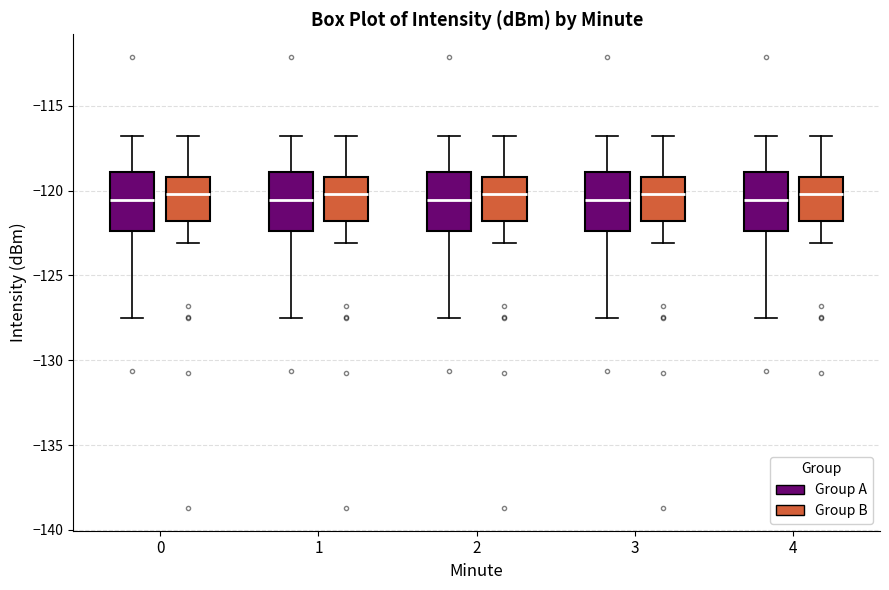

Reading left to right, transcribe this box plot: for each box, give where its median line is, the range the box spans, and where its two whiskers end, as read against the y-axis. The values are not printed on the chart, so give them approximately, as read against the axis.

0 (Group A): median -120.5, box -122.5 to -119.0, whiskers -127.5 to -117.0
0 (Group B): median -120.0, box -122.0 to -119.0, whiskers -123.0 to -117.0
1 (Group A): median -120.5, box -122.5 to -119.0, whiskers -127.5 to -117.0
1 (Group B): median -120.0, box -122.0 to -119.0, whiskers -123.0 to -117.0
2 (Group A): median -120.5, box -122.5 to -119.0, whiskers -127.5 to -117.0
2 (Group B): median -120.0, box -122.0 to -119.0, whiskers -123.0 to -117.0
3 (Group A): median -120.5, box -122.5 to -119.0, whiskers -127.5 to -117.0
3 (Group B): median -120.0, box -122.0 to -119.0, whiskers -123.0 to -117.0
4 (Group A): median -120.5, box -122.5 to -119.0, whiskers -127.5 to -117.0
4 (Group B): median -120.0, box -122.0 to -119.0, whiskers -123.0 to -117.0